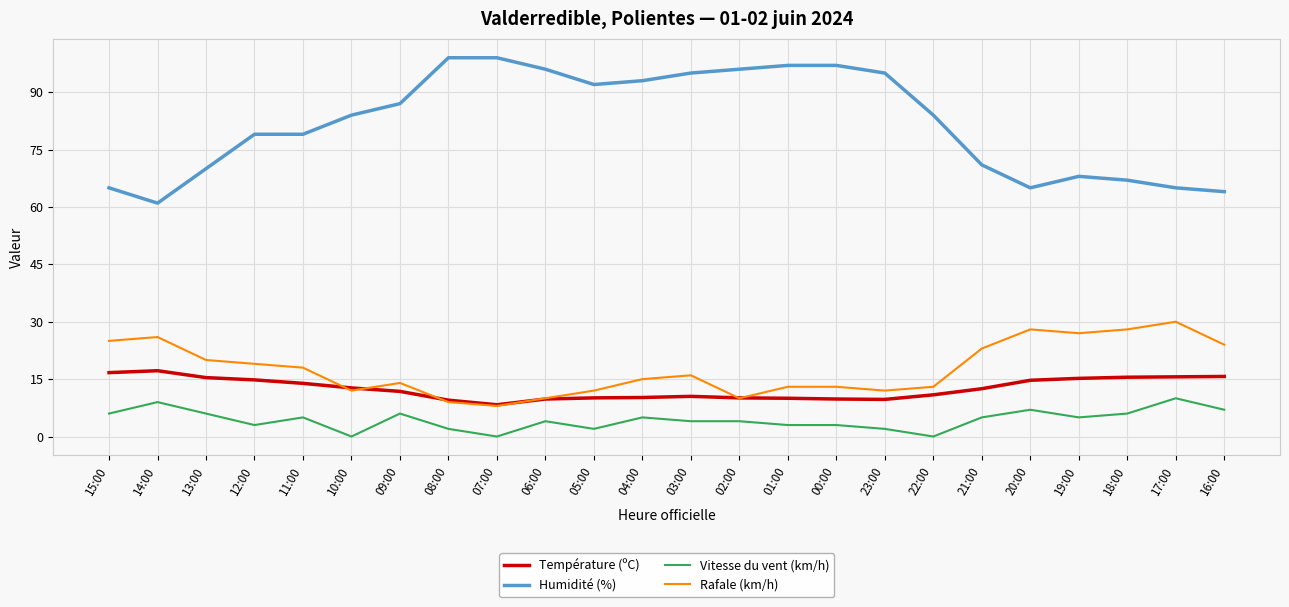

What is the lowest value of the Rafale (km/h) series?

8.0